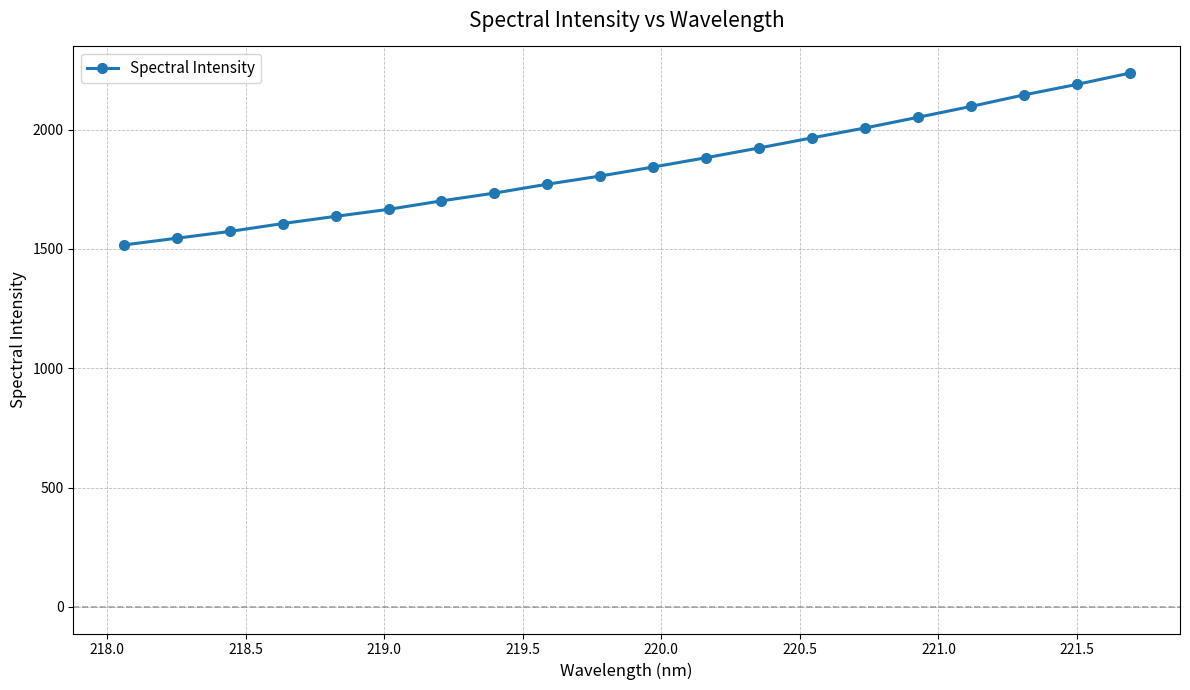

What is the value of the 19th point from the left?

2189.5